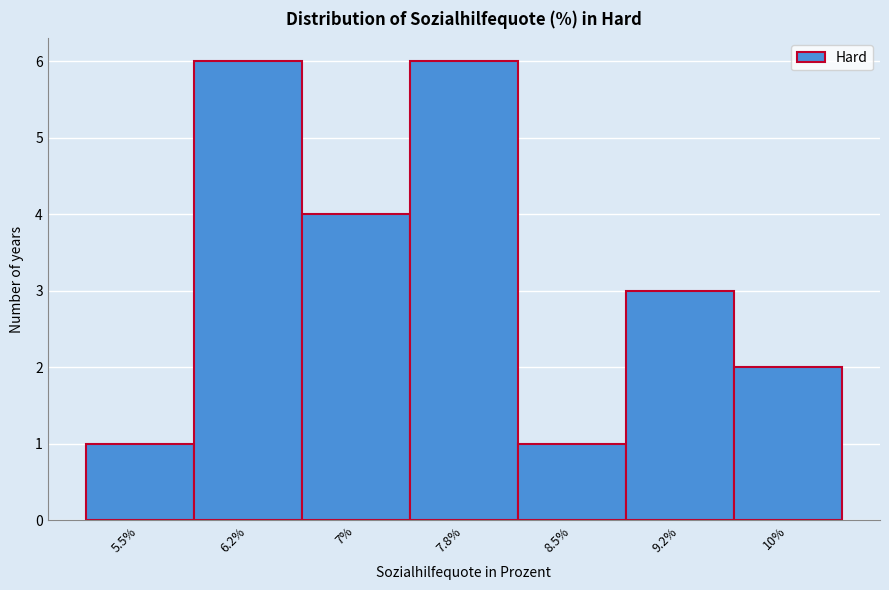

Reading left to right, what are all the values shown in this chart?

5.5%=1	6.2%=6	7%=4	7.8%=6	8.5%=1	9.2%=3	10%=2